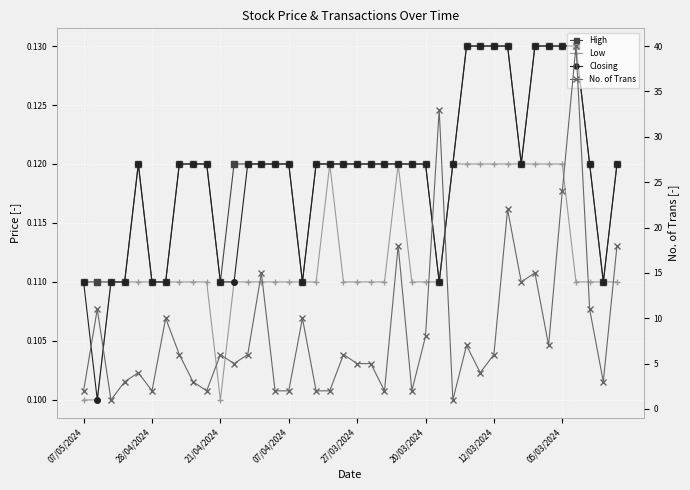

What is the highest value of the No. of Trans series?

40.0